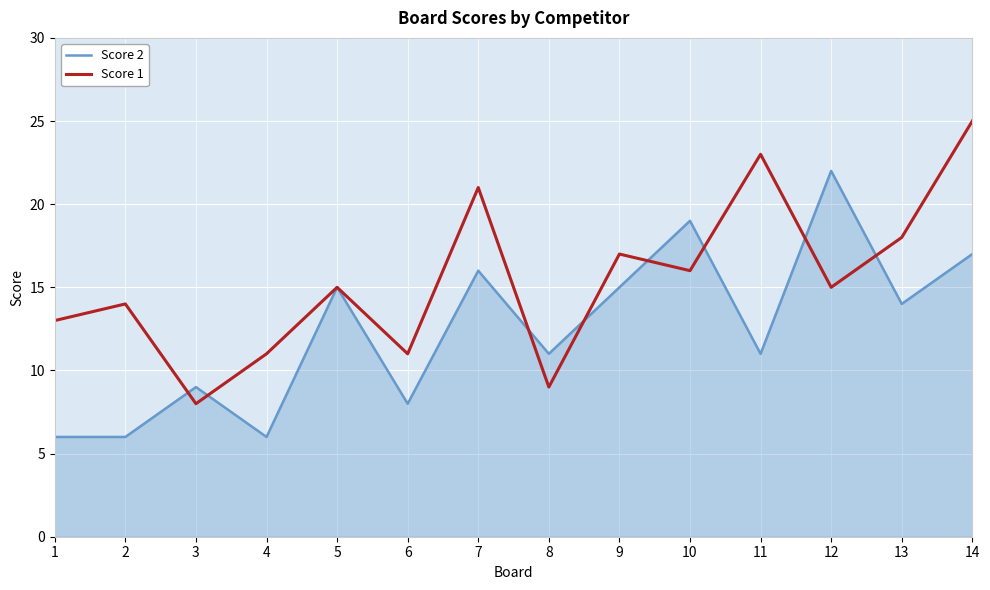

Reading left to right, list all the values displayed in this chart.

Score 2: 1=6	2=6	3=9	4=6	5=15	6=8	7=16	8=11	9=15	10=19	11=11	12=22	13=14	14=17
Score 1: 1=13	2=14	3=8	4=11	5=15	6=11	7=21	8=9	9=17	10=16	11=23	12=15	13=18	14=25